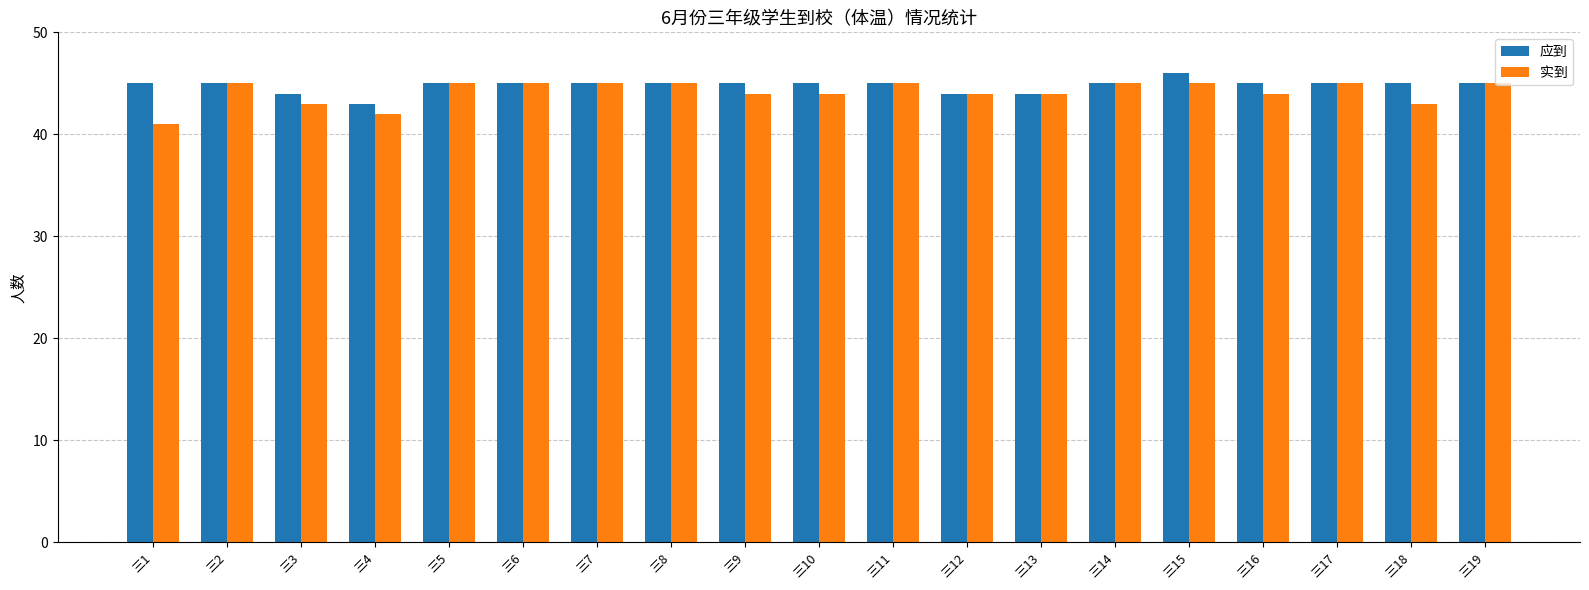

List the series in order of their peak value, highest first.

应到, 实到